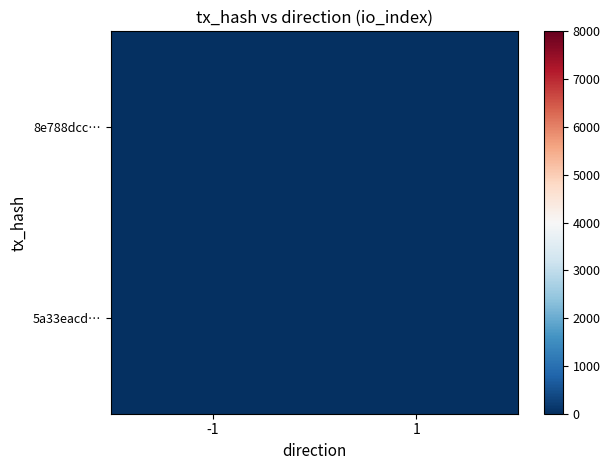

At which category is the sum across all series the highest?

1